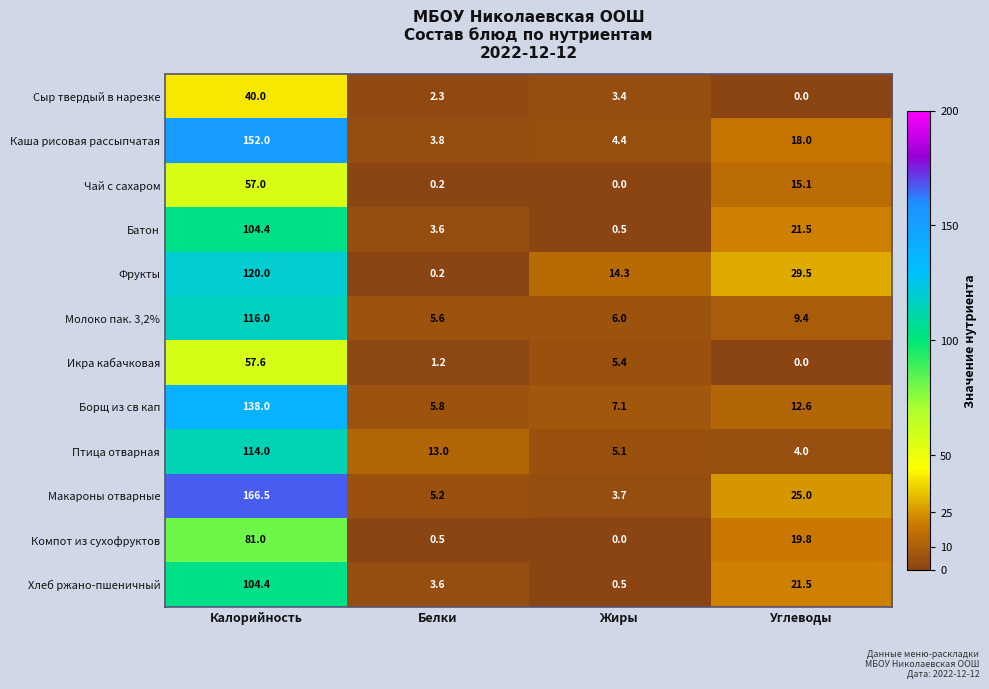

At which category is the sum across all series the highest?

Калорийность